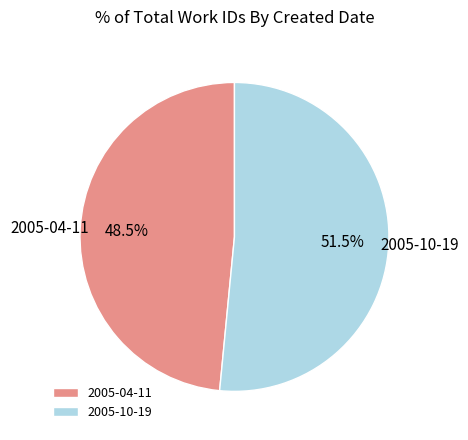

How many segments does this pie chart have?

2